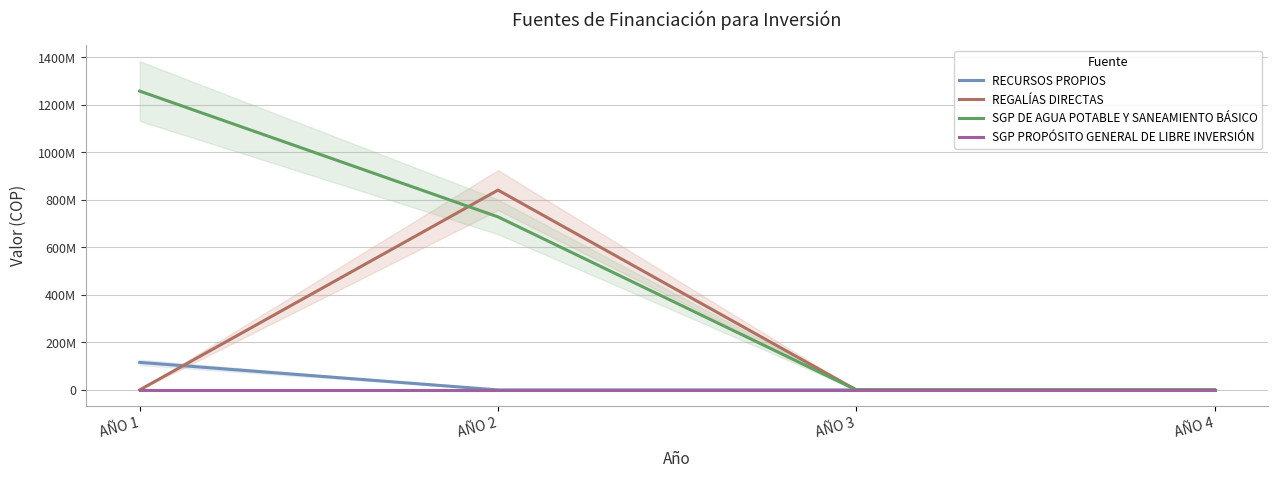

What is the difference between the maximum and minimum values in the SGP DE AGUA POTABLE Y SANEAMIENTO BÁSICO series?

1258143061